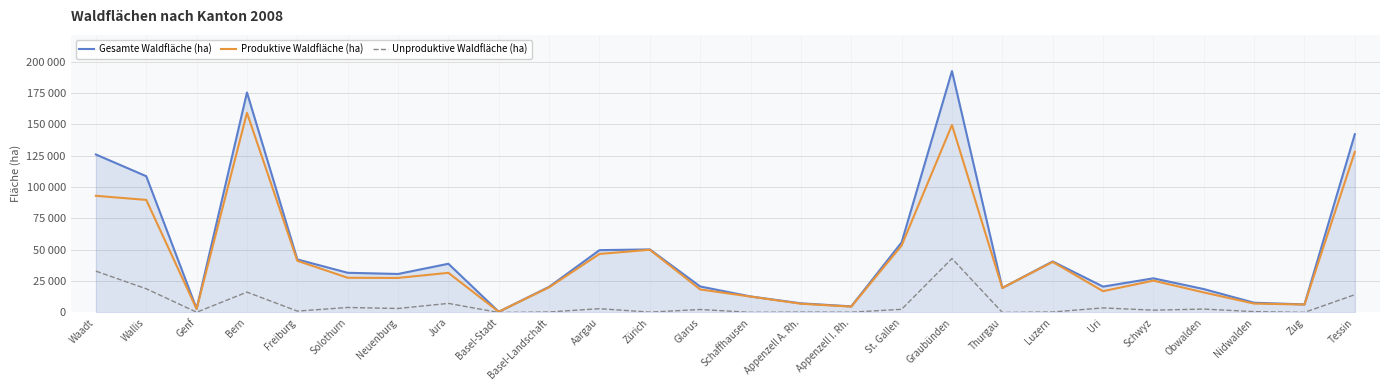

True or false: Unproduktive Waldfläche (ha) and Produktive Waldfläche (ha) cross at least once.

False